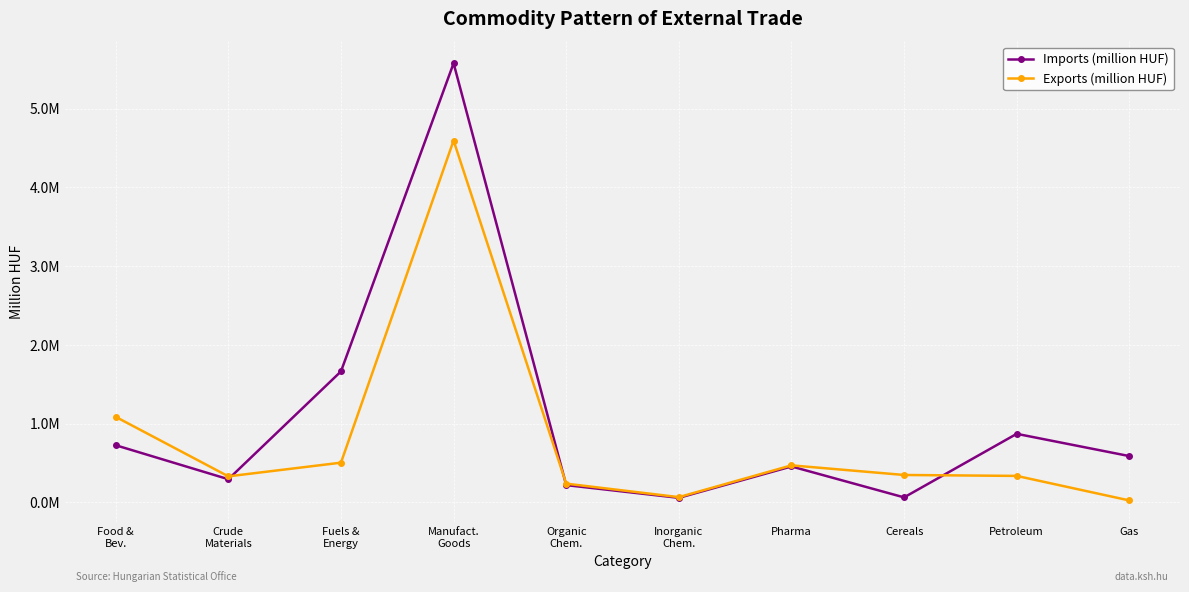

Reading left to right, what are all the values shown in this chart?

Imports (million HUF): 725376	293758	1663005	5576917	218971	57433	456080	63053	870270	587644
Exports (million HUF): 1085839	330253	503934	4595342	237534	66112	469833	347620	335824	24353